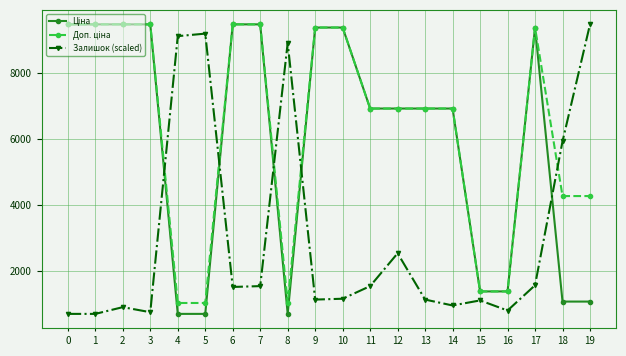

The Залишок (scaled) series shows 693.7 at 0. True or false?

True